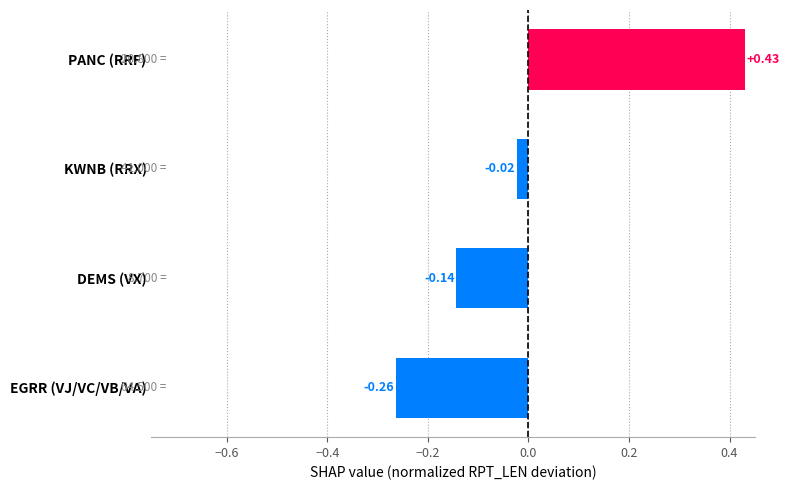

Where is the data nearest to the value 0?

KWNB (RRX)